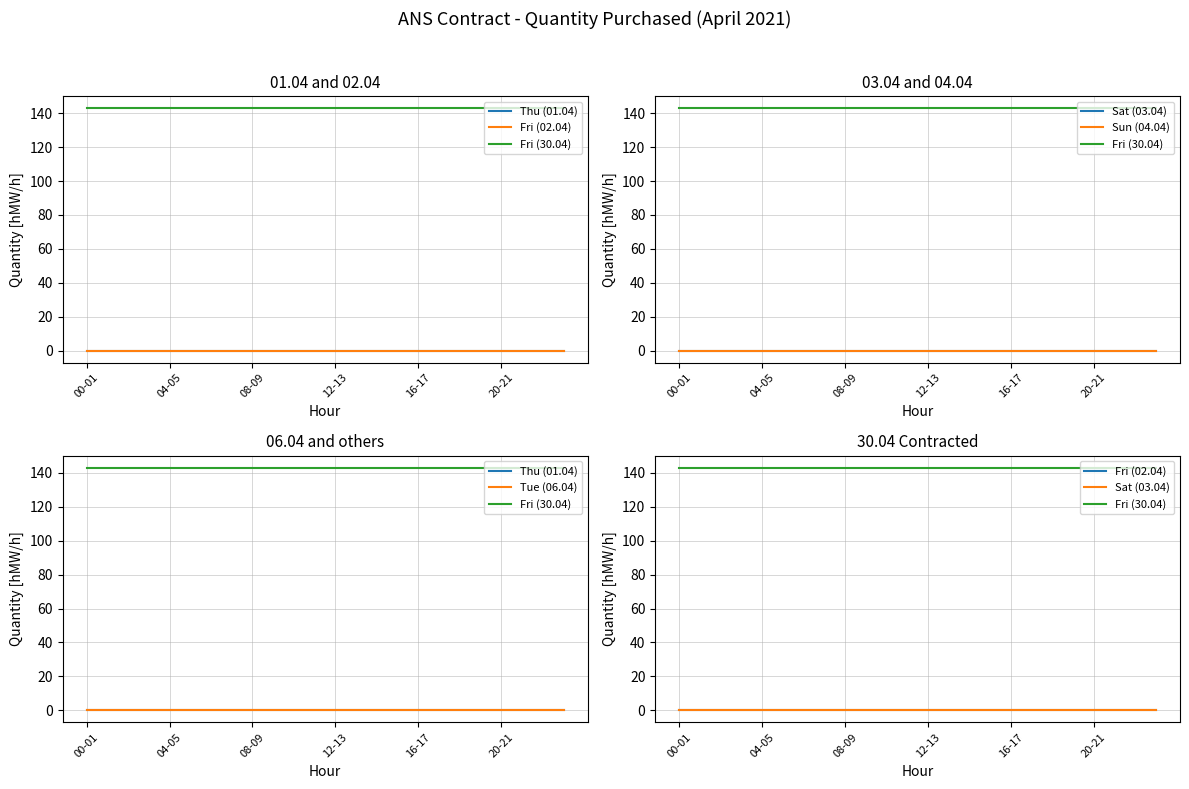

Which series has the widest spread of values?

Thu (01.04)